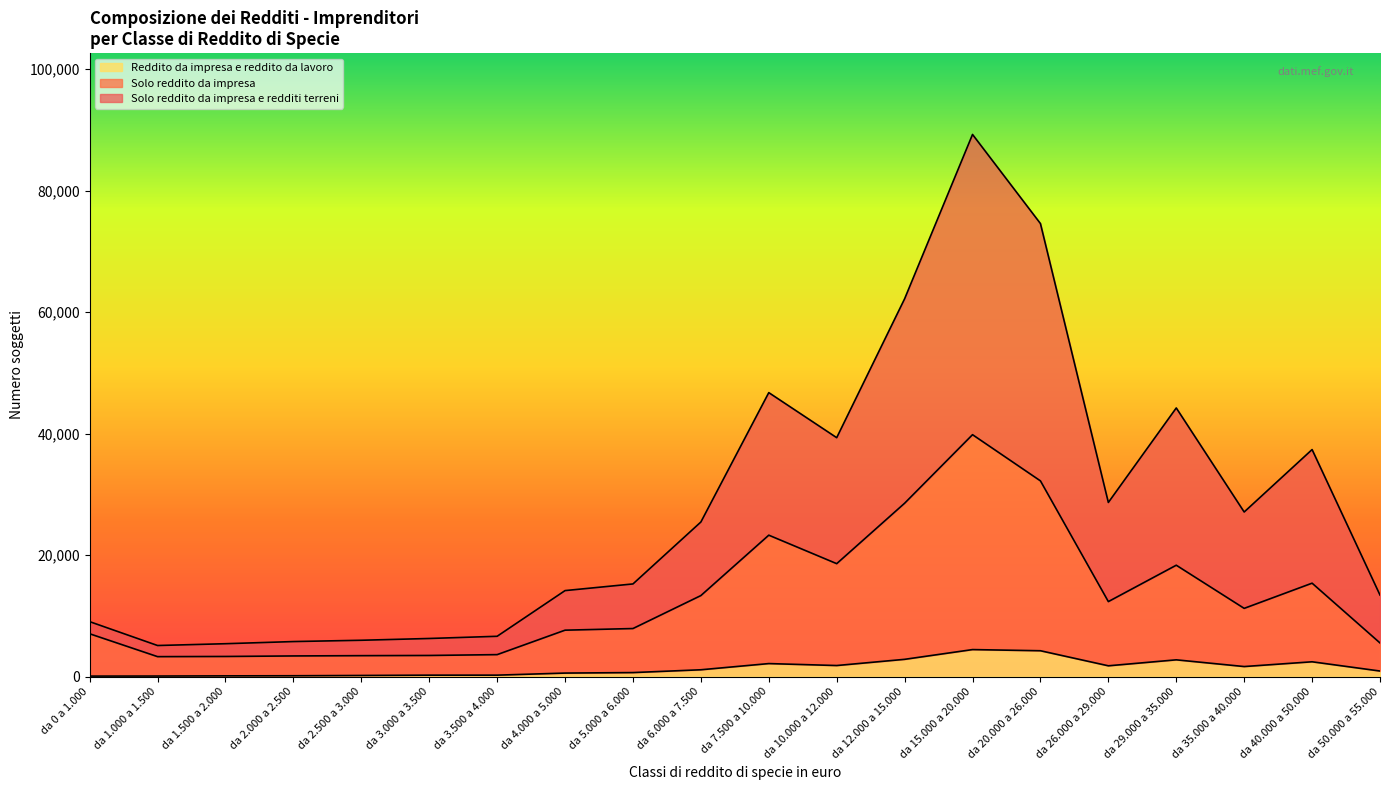

True or false: Solo reddito da impresa e redditi terreni and Solo reddito da impresa intersect in this chart.

False